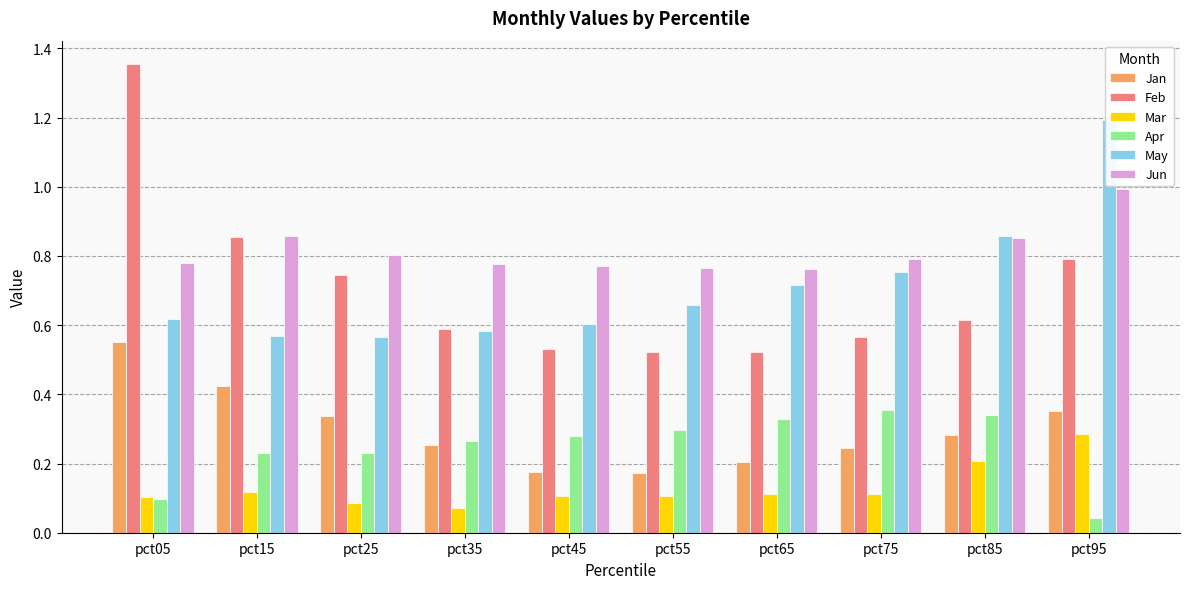

Which has a higher value, pct25 or pct55?

pct25